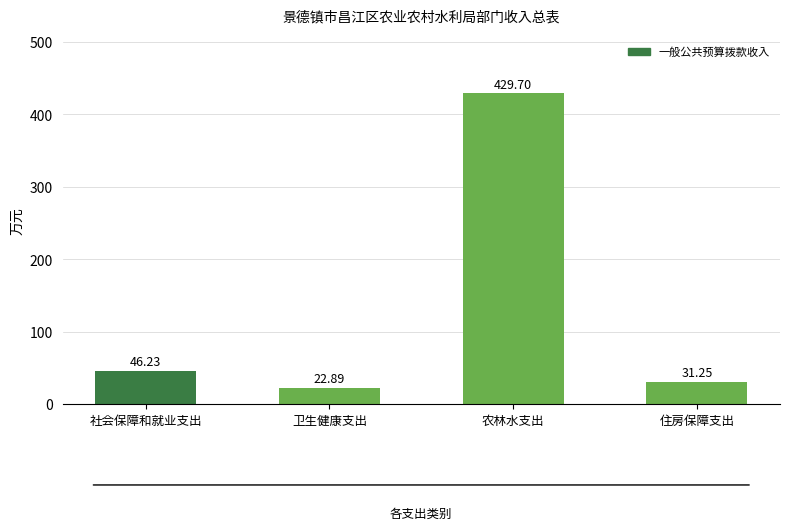

Are the bars grouped side by side (vs. stacked)?

No